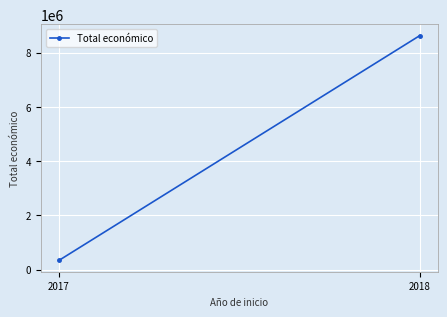

List the labels in order of value, largest first.

2018, 2017